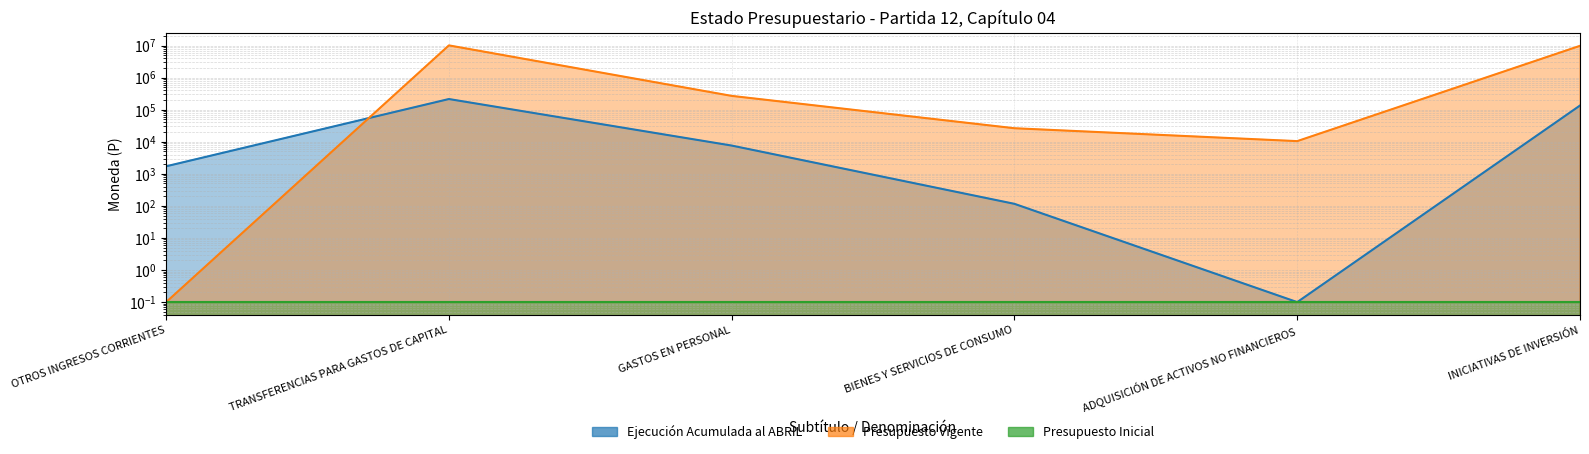

What is the label of the 5th point from the right?

TRANSFERENCIAS PARA GASTOS DE CAPITAL